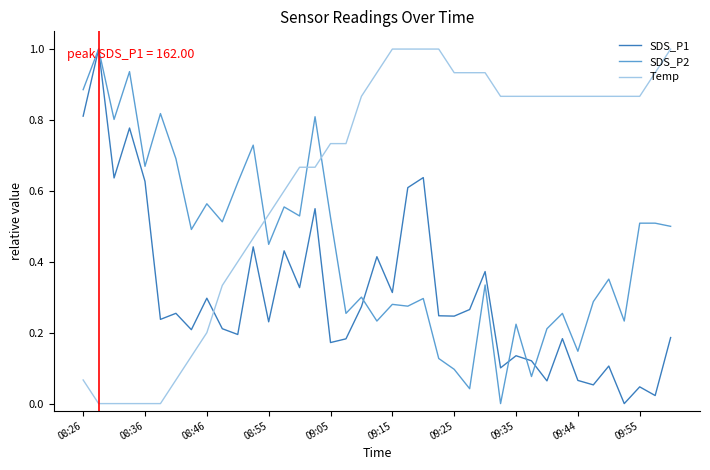

What is the sum of all Temp values?

24.8